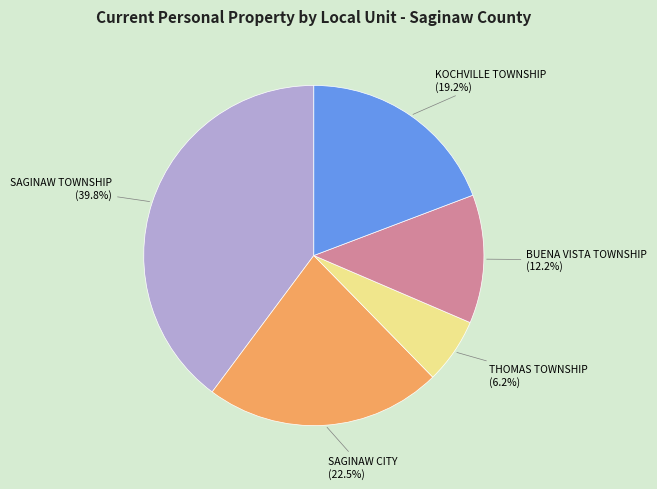

Is SAGINAW TOWNSHIP the majority of the pie?

No